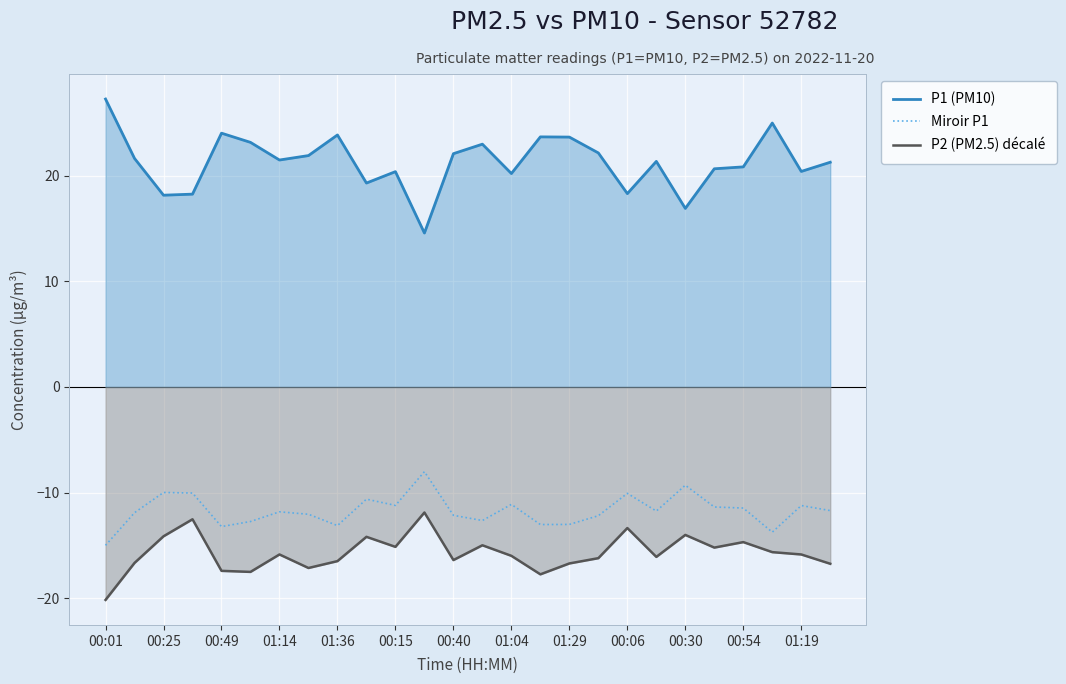

How many interior local valleys does the P2 (PM2.5) décalé series have?

7